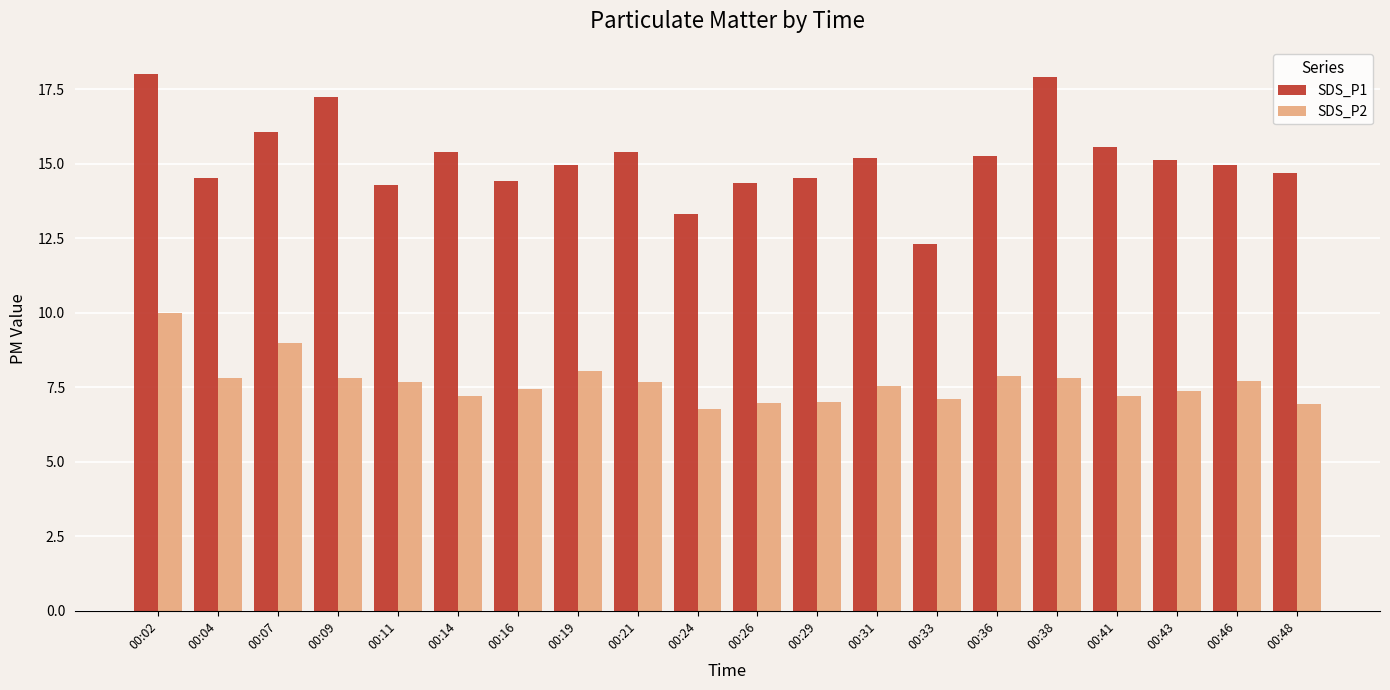

What value does the SDS_P2 series have at 00:16?

7.4